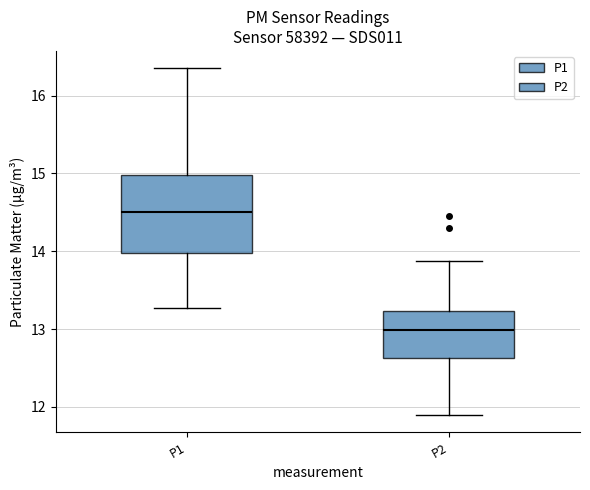

Reading left to right, transcribe this box plot: for each box, give where its median line is, the range the box spans, and where its two whiskers end, as read against the y-axis. The values are not printed on the chart, so give them approximately, as read against the axis.

P1: median 14.5, box 14.0 to 15.0, whiskers 13.3 to 16.4
P2: median 13.0, box 12.6 to 13.2, whiskers 11.9 to 13.9